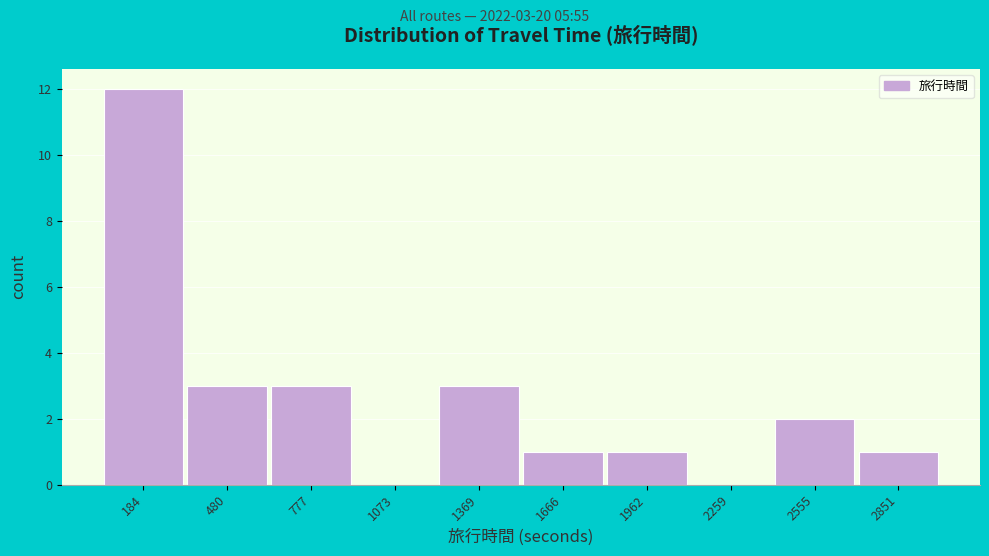

Which range on the x-axis has the tallest bar?

50 to 350